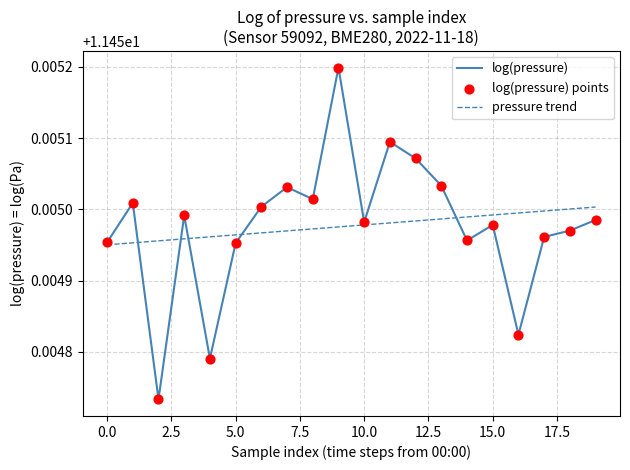

Rank the series by their maximum value, from lowest to highest.

pressure trend, log(pressure)